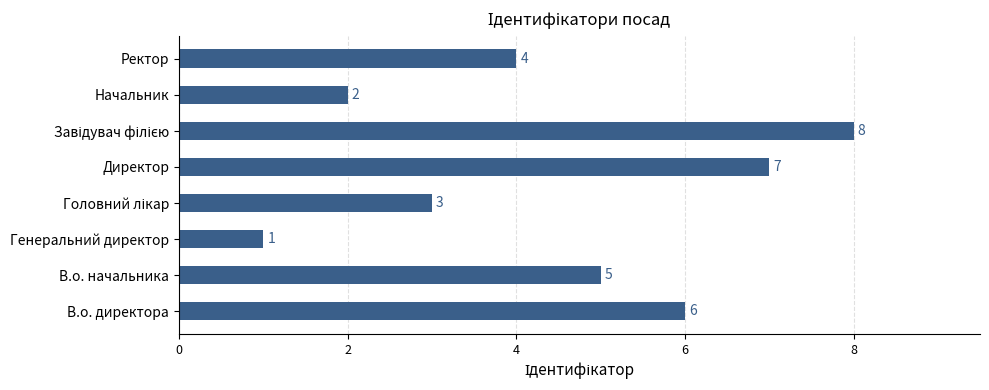

Reading bottom to top, list all the values displayed in this chart.

6	5	1	3	7	8	2	4